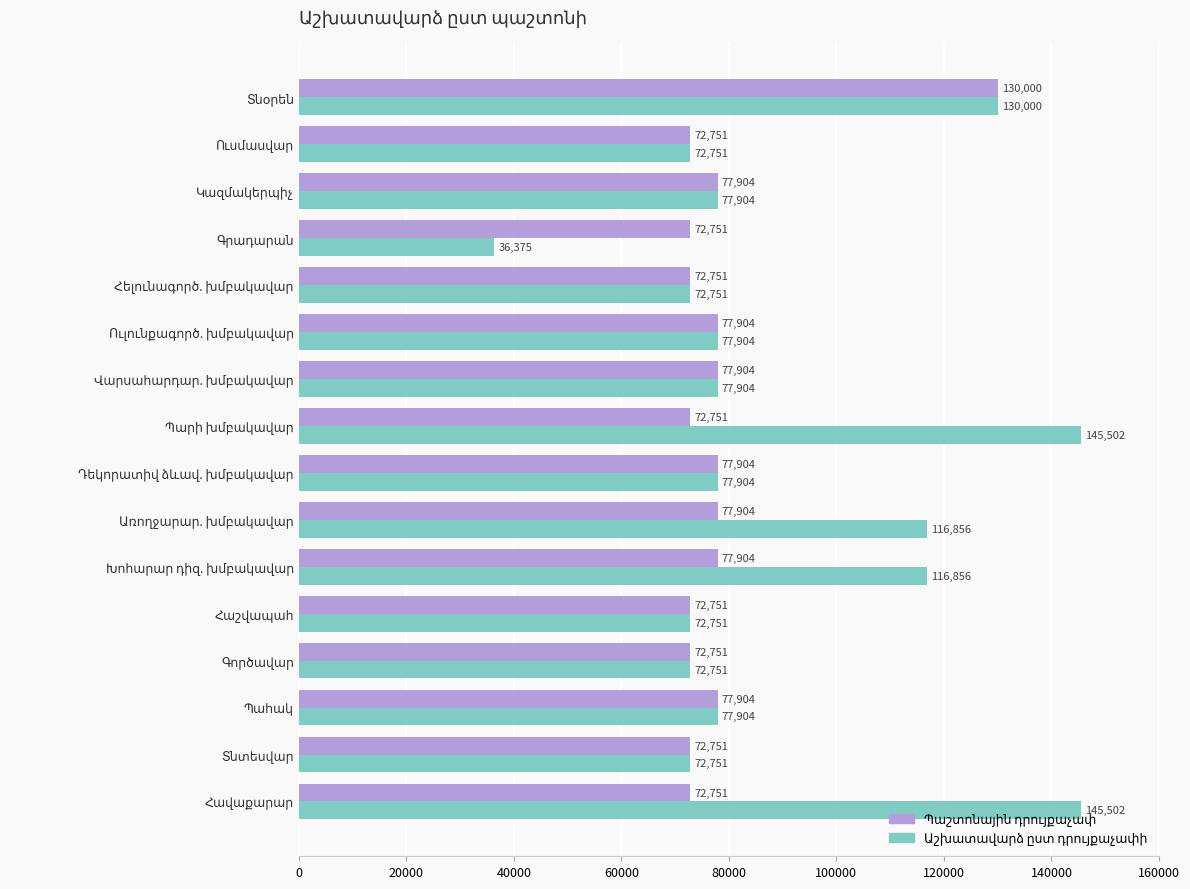

What is the minimum value shown in the chart?

36375.5